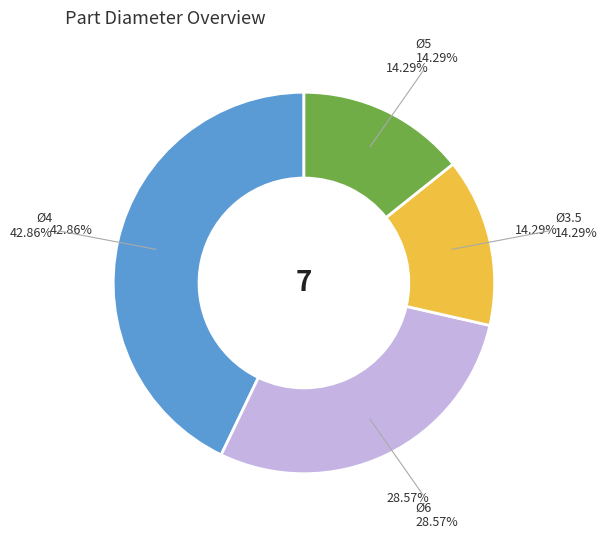

To the nearest percent, what is the average slice percentage?

25%